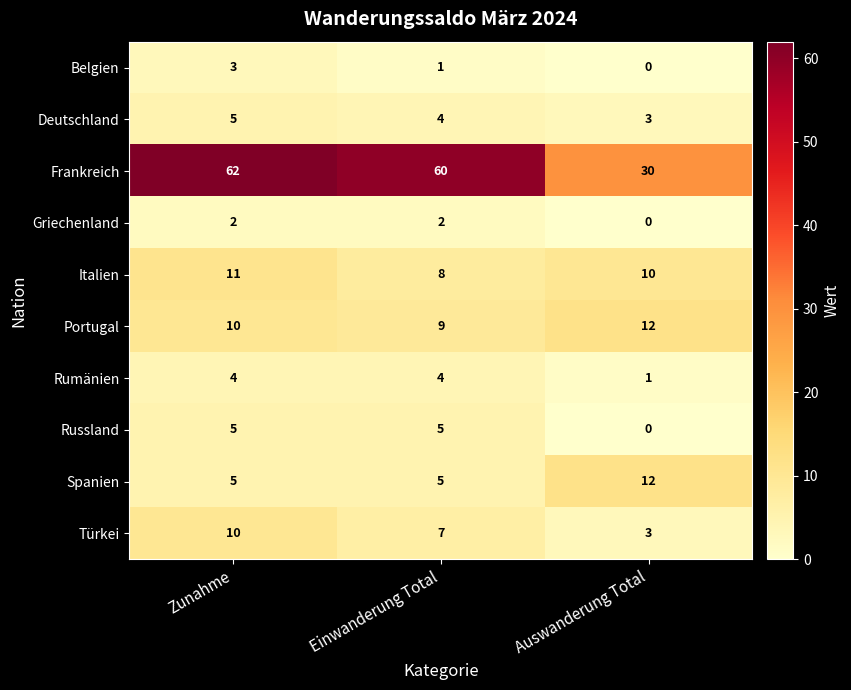

What is the difference between the maximum and minimum values in the Spanien series?

7